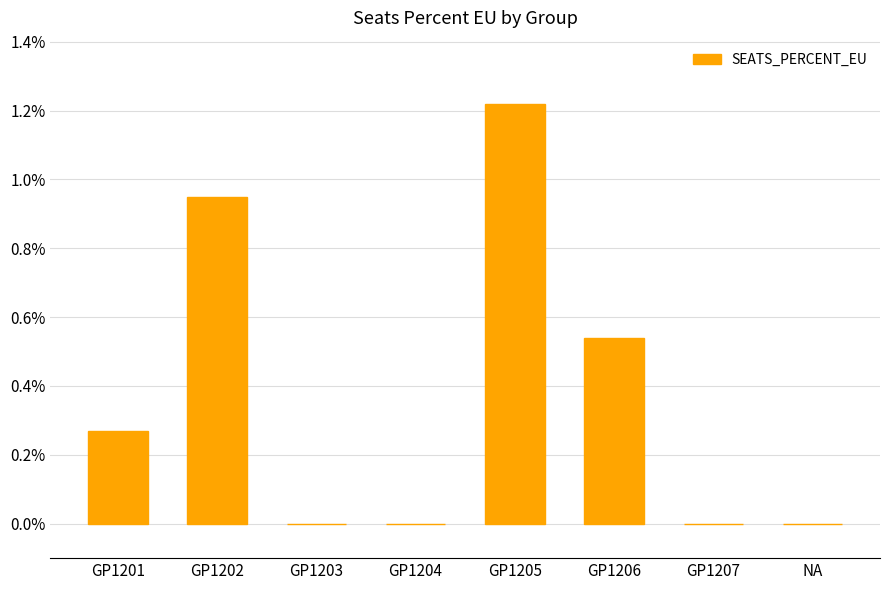

Which label corresponds to the largest value in the chart?

GP1205